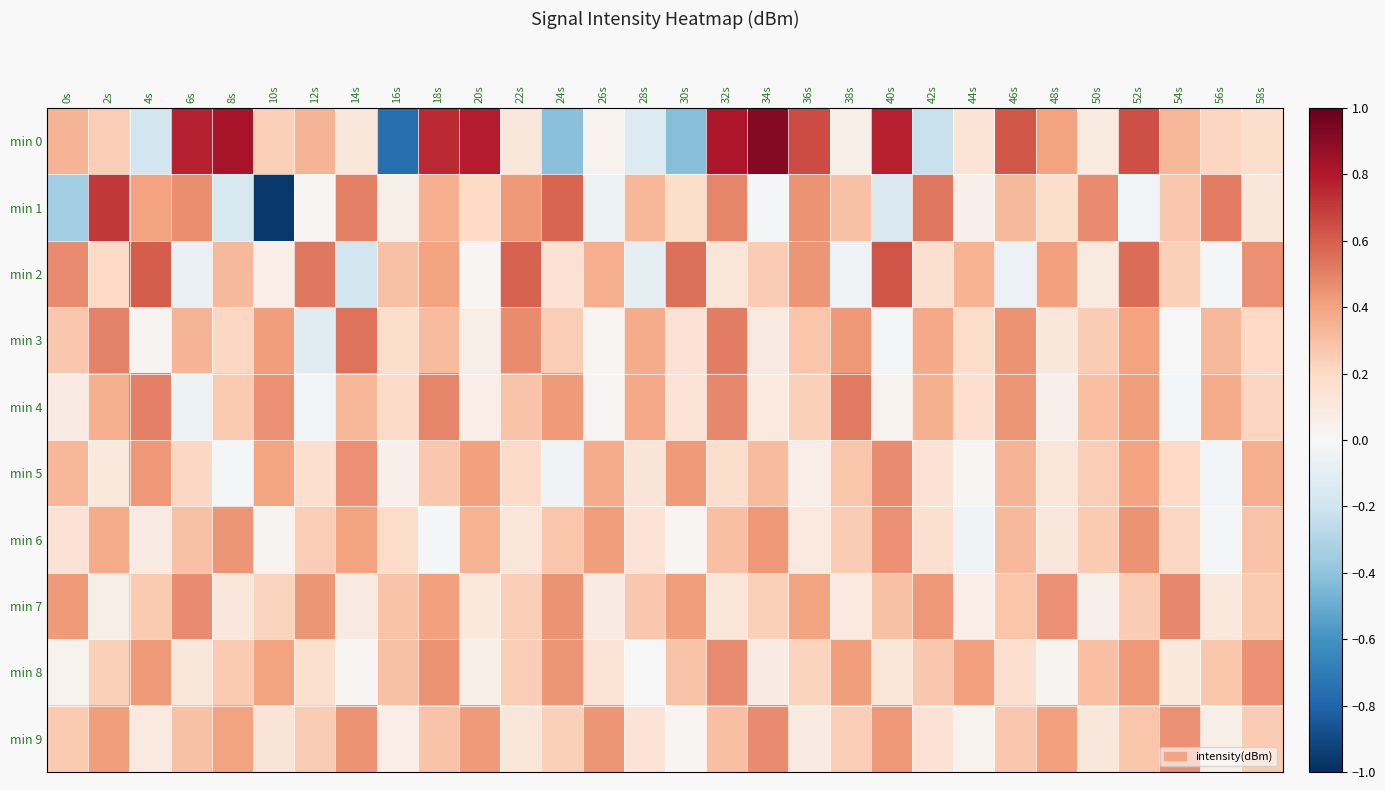

Reading left to right, what are all the values shown in this chart?

min 0: 0s=0.3	2s=0.2	4s=-0.2	6s=0.8	8s=0.8	10s=0.2	12s=0.3	14s=0.1	16s=-0.8	18s=0.7	20s=0.8	22s=0.1	24s=-0.4	26s=0.0	28s=-0.1	30s=-0.4	32s=0.8	34s=0.9	36s=0.7	38s=0.1	40s=0.8	42s=-0.2	44s=0.1	46s=0.6	48s=0.4	50s=0.1	52s=0.6	54s=0.3	56s=0.2	58s=0.2
min 1: 0s=-0.3	2s=0.7	4s=0.4	6s=0.5	8s=-0.2	10s=-1.0	12s=0.0	14s=0.5	16s=0.1	18s=0.4	20s=0.2	22s=0.4	24s=0.6	26s=-0.1	28s=0.3	30s=0.2	32s=0.5	34s=-0.0	36s=0.5	38s=0.3	40s=-0.1	42s=0.5	44s=0.1	46s=0.3	48s=0.2	50s=0.5	52s=-0.0	54s=0.3	56s=0.5	58s=0.1
min 2: 0s=0.5	2s=0.2	4s=0.6	6s=-0.1	8s=0.3	10s=0.1	12s=0.5	14s=-0.2	16s=0.3	18s=0.4	20s=0.0	22s=0.6	24s=0.1	26s=0.4	28s=-0.1	30s=0.5	32s=0.1	34s=0.3	36s=0.4	38s=-0.0	40s=0.6	42s=0.2	44s=0.3	46s=-0.1	48s=0.4	50s=0.1	52s=0.6	54s=0.2	56s=-0.0	58s=0.5
min 3: 0s=0.3	2s=0.5	4s=0.0	6s=0.3	8s=0.2	10s=0.4	12s=-0.1	14s=0.5	16s=0.2	18s=0.3	20s=0.1	22s=0.5	24s=0.2	26s=0.0	28s=0.4	30s=0.1	32s=0.5	34s=0.1	36s=0.3	38s=0.4	40s=-0.0	42s=0.4	44s=0.2	46s=0.5	48s=0.1	50s=0.3	52s=0.4	54s=0.0	56s=0.3	58s=0.2
min 4: 0s=0.1	2s=0.4	4s=0.5	6s=-0.1	8s=0.3	10s=0.5	12s=-0.0	14s=0.3	16s=0.2	18s=0.5	20s=0.1	22s=0.3	24s=0.4	26s=0.0	28s=0.4	30s=0.1	32s=0.5	34s=0.1	36s=0.2	38s=0.5	40s=0.0	42s=0.4	44s=0.2	46s=0.4	48s=0.1	50s=0.3	52s=0.4	54s=-0.0	56s=0.4	58s=0.2
min 5: 0s=0.3	2s=0.1	4s=0.4	6s=0.2	8s=-0.0	10s=0.4	12s=0.2	14s=0.5	16s=0.1	18s=0.3	20s=0.4	22s=0.2	24s=-0.0	26s=0.4	28s=0.1	30s=0.4	32s=0.2	34s=0.3	36s=0.1	38s=0.3	40s=0.5	42s=0.1	44s=0.0	46s=0.3	48s=0.1	50s=0.2	52s=0.4	54s=0.2	56s=-0.0	58s=0.4
min 6: 0s=0.1	2s=0.4	4s=0.1	6s=0.3	8s=0.4	10s=0.0	12s=0.2	14s=0.4	16s=0.2	18s=-0.0	20s=0.3	22s=0.1	24s=0.3	26s=0.4	28s=0.1	30s=0.0	32s=0.3	34s=0.4	36s=0.1	38s=0.3	40s=0.5	42s=0.2	44s=-0.0	46s=0.3	48s=0.1	50s=0.3	52s=0.5	54s=0.2	56s=-0.0	58s=0.3
min 7: 0s=0.4	2s=0.1	4s=0.3	6s=0.5	8s=0.1	10s=0.2	12s=0.4	14s=0.1	16s=0.3	18s=0.4	20s=0.1	22s=0.2	24s=0.5	26s=0.1	28s=0.3	30s=0.4	32s=0.1	34s=0.2	36s=0.4	38s=0.1	40s=0.3	42s=0.4	44s=0.1	46s=0.3	48s=0.5	50s=0.1	52s=0.3	54s=0.5	56s=0.1	58s=0.3
min 8: 0s=0.0	2s=0.2	4s=0.4	6s=0.1	8s=0.3	10s=0.4	12s=0.2	14s=0.0	16s=0.3	18s=0.5	20s=0.1	22s=0.2	24s=0.4	26s=0.1	28s=0.0	30s=0.3	32s=0.5	34s=0.1	36s=0.2	38s=0.4	40s=0.1	42s=0.3	44s=0.4	46s=0.2	48s=0.0	50s=0.3	52s=0.4	54s=0.1	56s=0.3	58s=0.5
min 9: 0s=0.3	2s=0.4	4s=0.1	6s=0.3	8s=0.4	10s=0.1	12s=0.3	14s=0.5	16s=0.1	18s=0.3	20s=0.4	22s=0.1	24s=0.2	26s=0.4	28s=0.1	30s=0.0	32s=0.3	34s=0.5	36s=0.1	38s=0.2	40s=0.4	42s=0.1	44s=0.0	46s=0.3	48s=0.4	50s=0.1	52s=0.3	54s=0.5	56s=0.1	58s=0.3